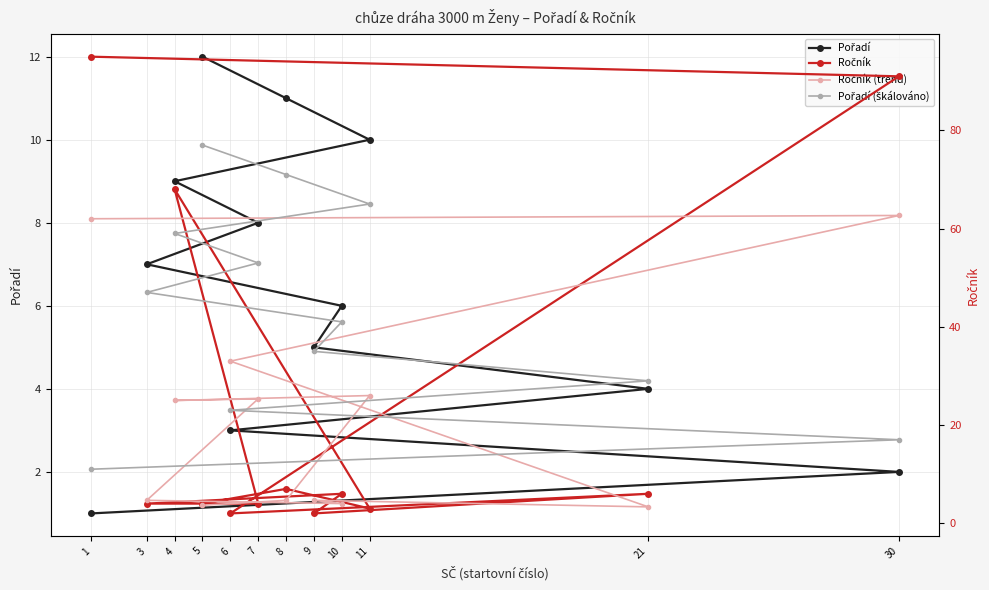

What is the maximum value shown in the chart?

95.0